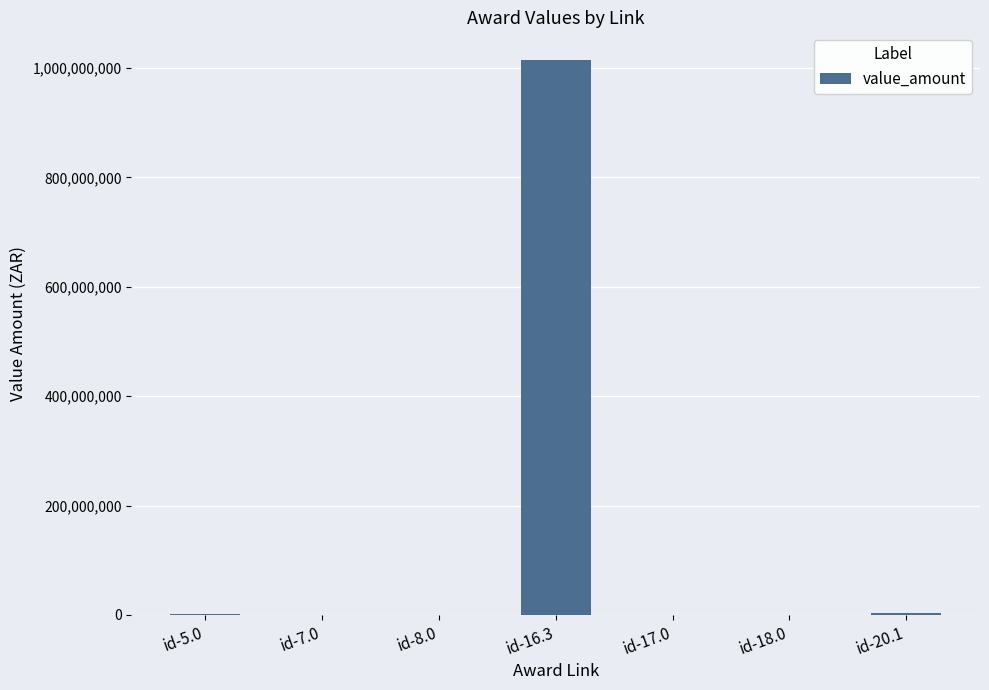

What is the average value?

145935470.2